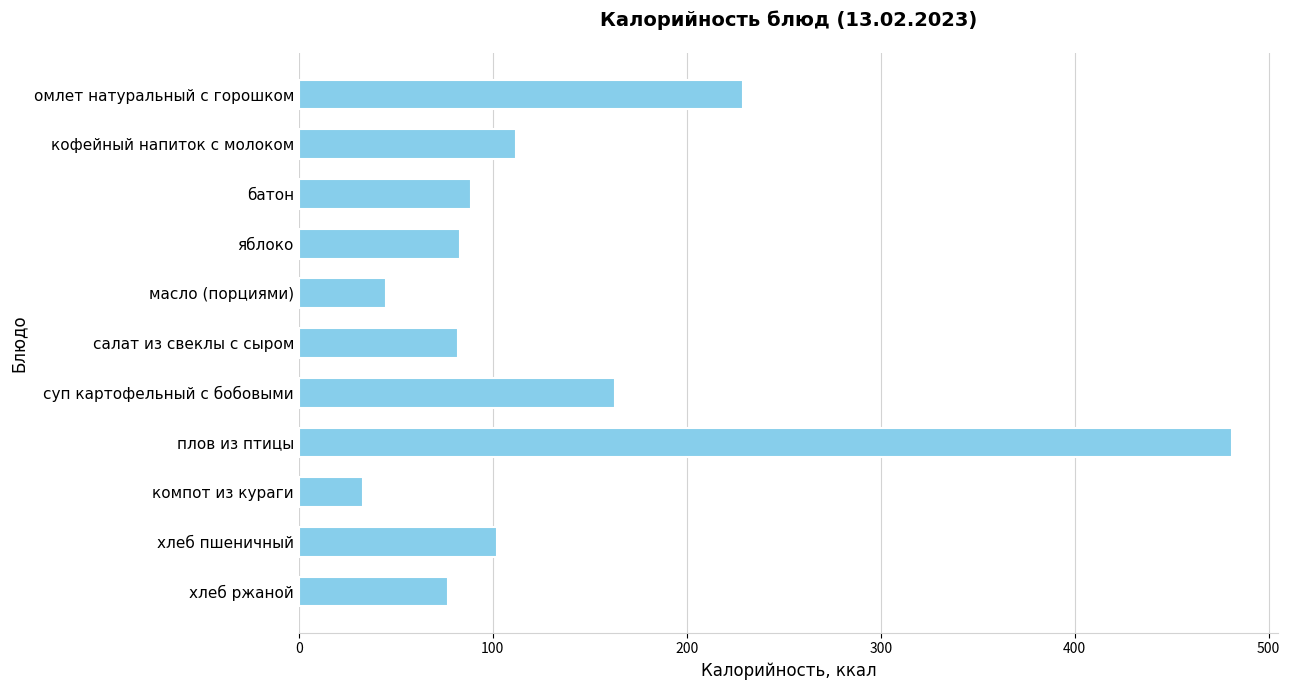

What position from the bottom is омлет натуральный с горошком?

11